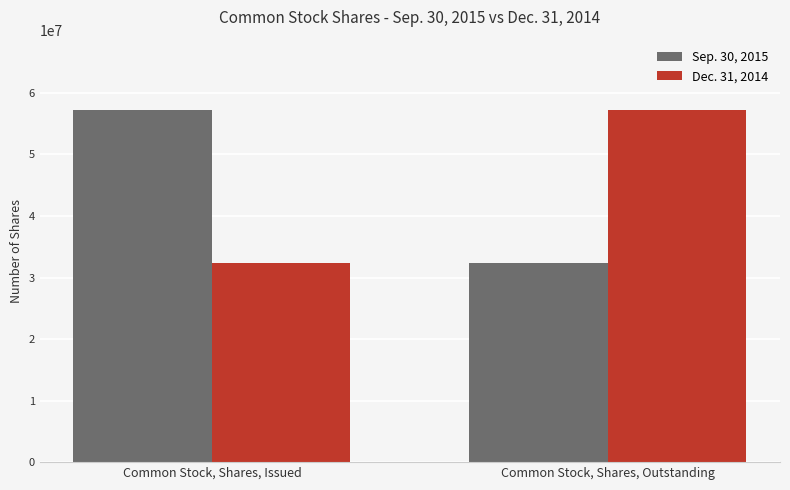

Count the number of data series in this chart.

2